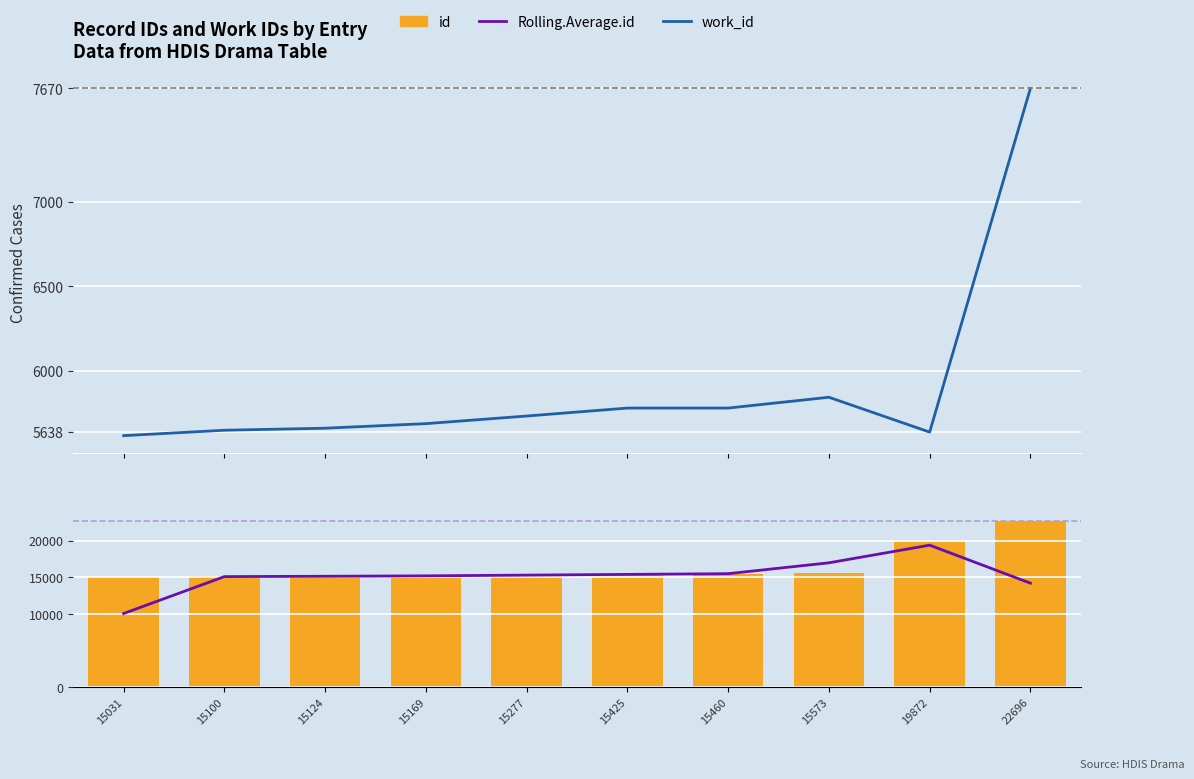

Reading left to right, what are all the values shown in this chart?

work_id: 15031=5617.0	15100=5649.0	15124=5661.0	15169=5688.0	15277=5733.0	15425=5780.0	15460=5780.0	15573=5844.0	19872=5638.0	22696=7670.0
Rolling.Average.id: 15031=10043.7	15100=15085.0	15124=15131.0	15169=15190.0	15277=15290.3	15425=15387.3	15460=15486.0	15573=16968.3	19872=19380.3	22696=14189.3
id: 15031=15031.0	15100=15100.0	15124=15124.0	15169=15169.0	15277=15277.0	15425=15425.0	15460=15460.0	15573=15573.0	19872=19872.0	22696=22696.0